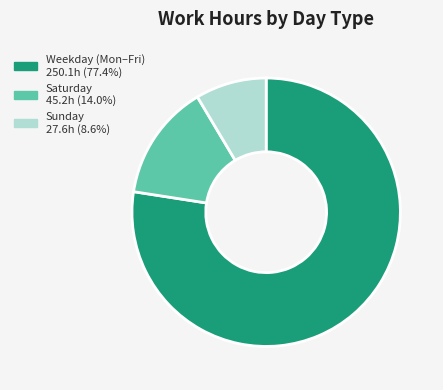

Is there any slice that represents more than half of the pie?

Yes